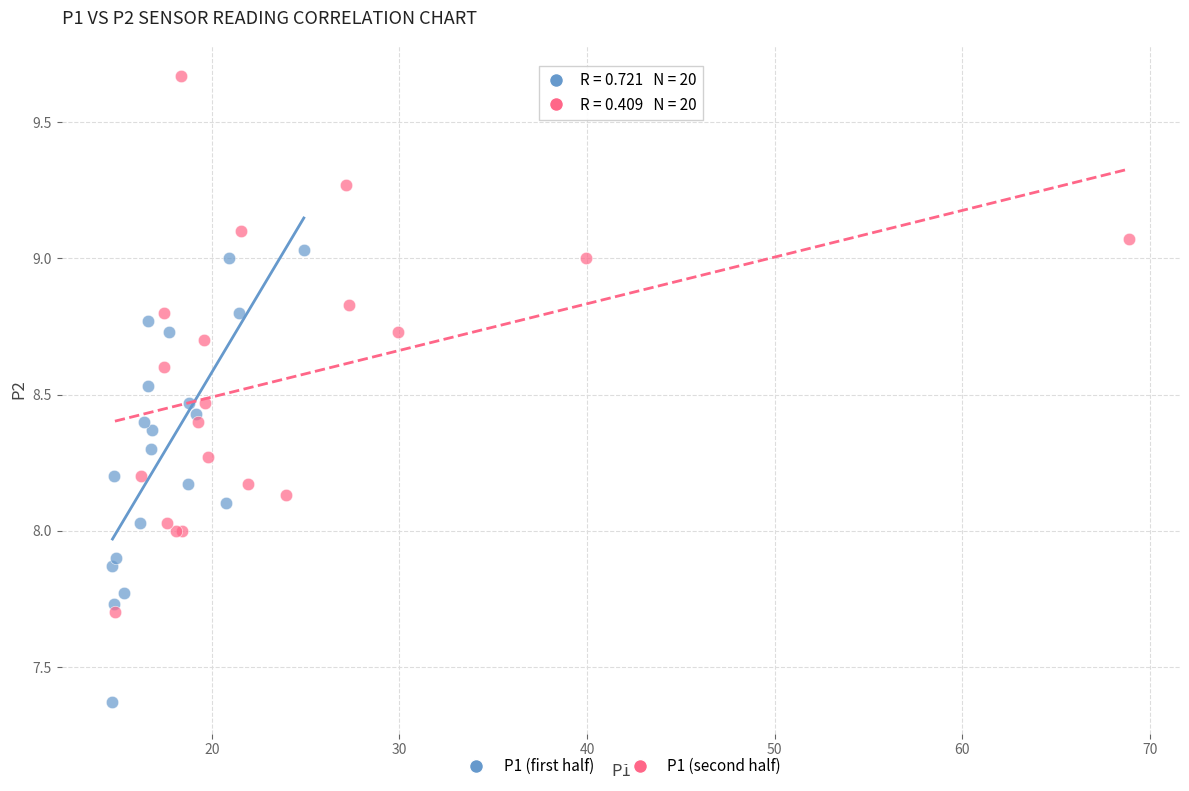

Which series reaches the minimum Y coordinate?

P1 (first half)